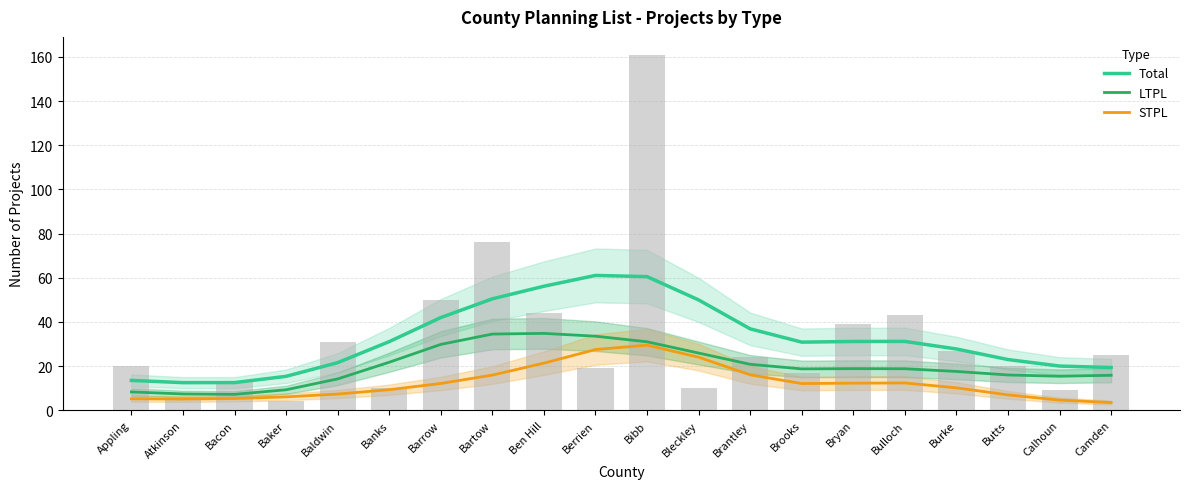

List the labels in order of STPL value, largest first.

Bibb, Berrien, Bleckley, Ben Hill, Brantley, Bartow, Bulloch, Bryan, Barrow, Brooks, Burke, Banks, Baldwin, Butts, Baker, Bacon, Appling, Atkinson, Calhoun, Camden